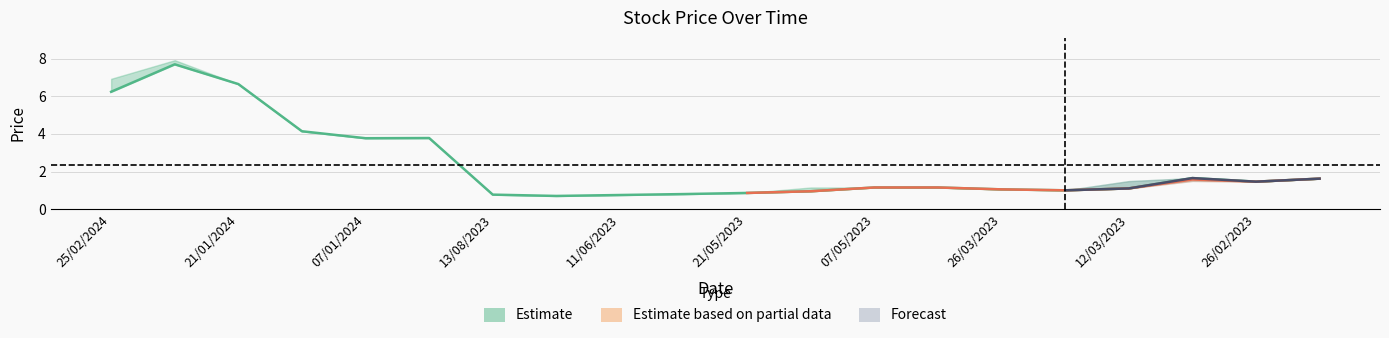

What is the difference between the maximum and minimum values in the Low series?

5.5